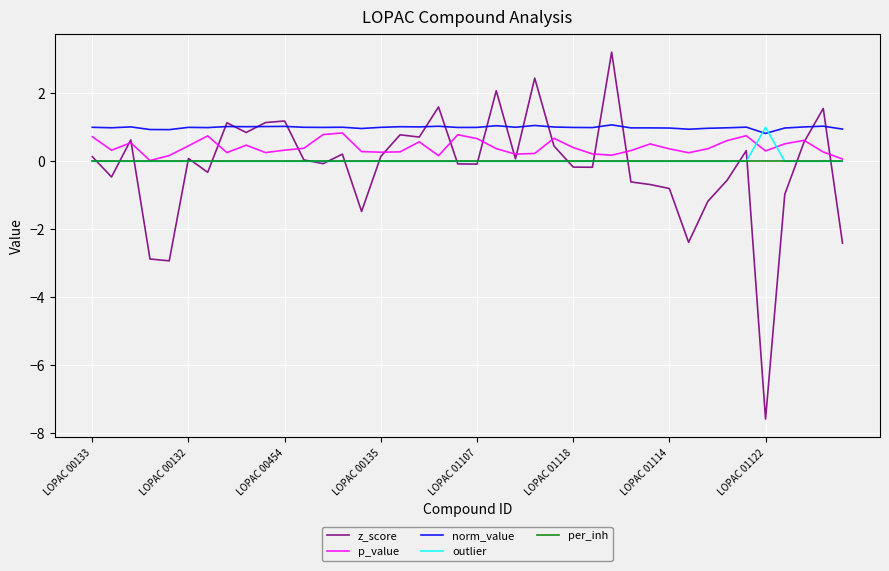

How many lines are shown in the chart?

5